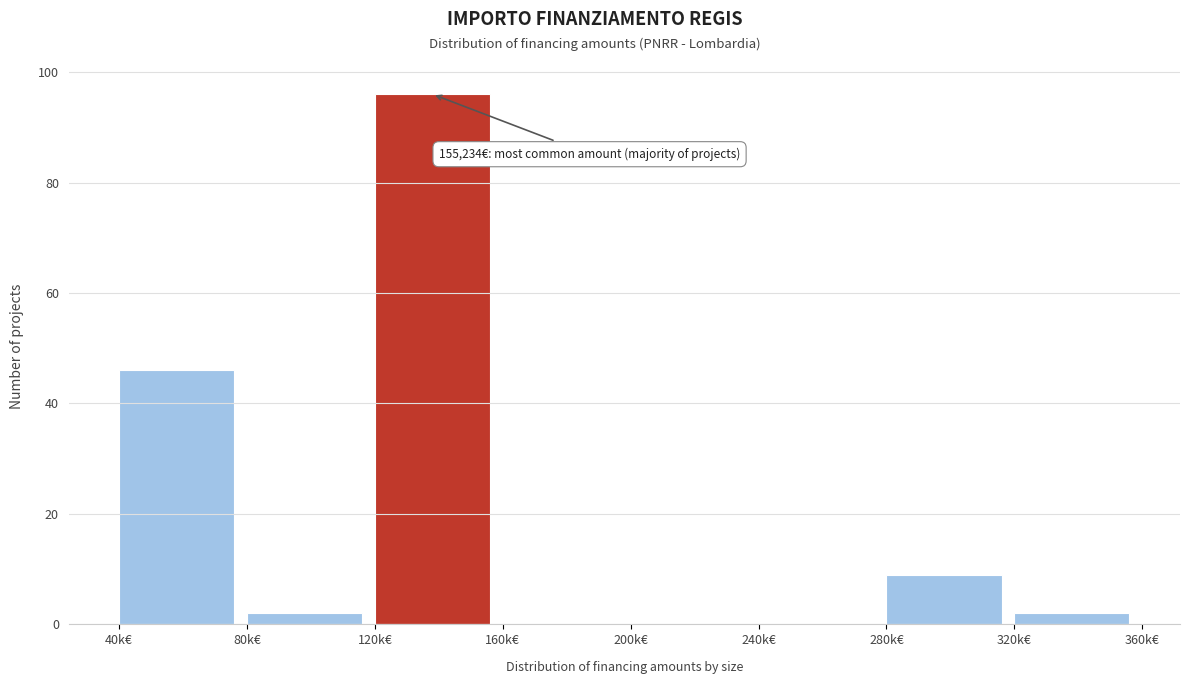

Reading left to right, extract all data points from this chart.

40k€=46	80k€=2	120k€=96	160k€=0	200k€=0	240k€=0	280k€=9	320k€=2